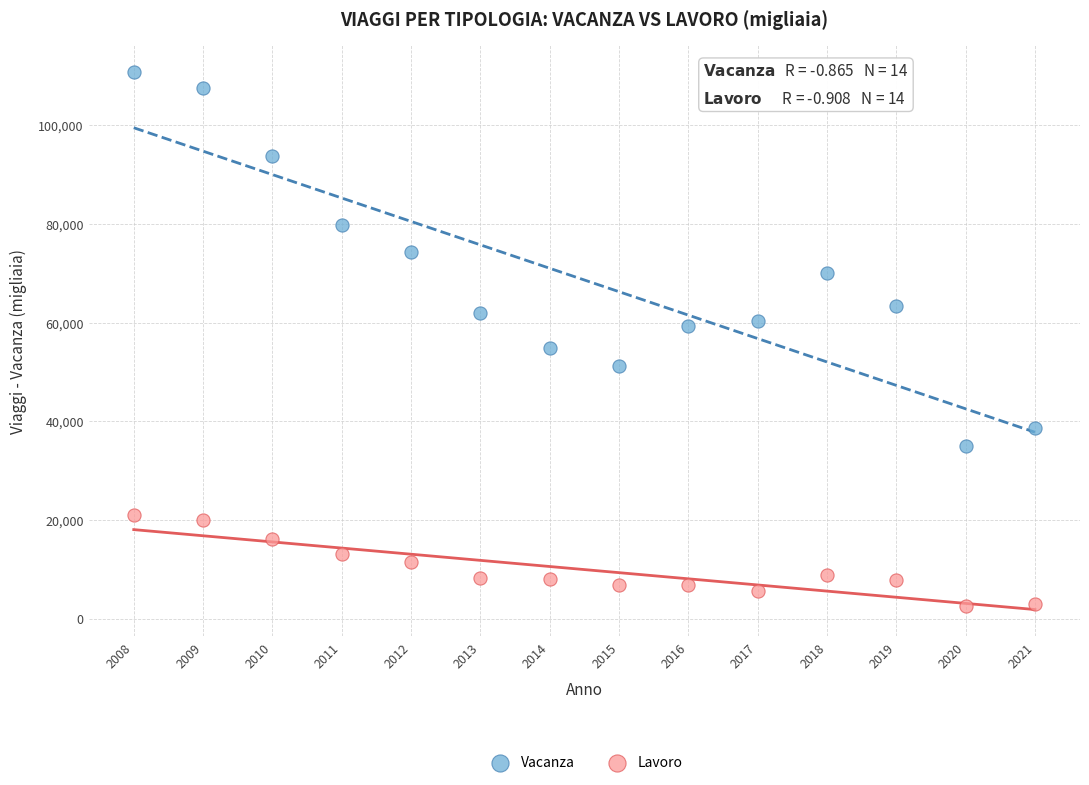

In the Vacanza series, what Y value is closest to 72962?

74301